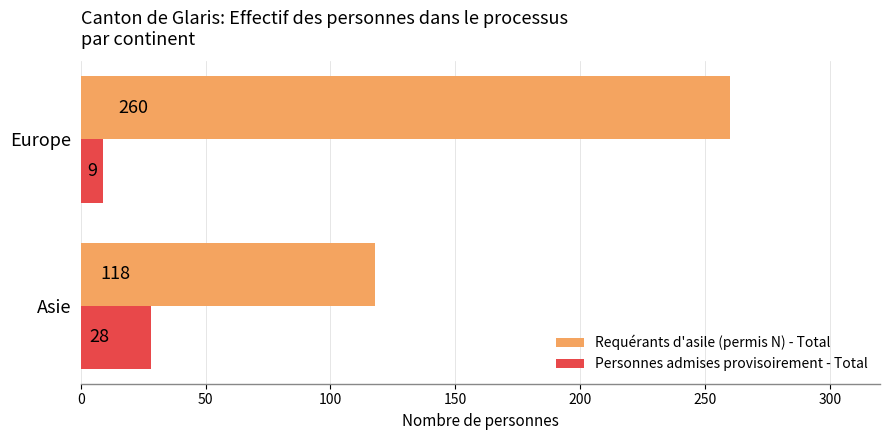

What are all the series names shown in the legend?

Requérants d'asile (permis N) - Total, Personnes admises provisoirement - Total